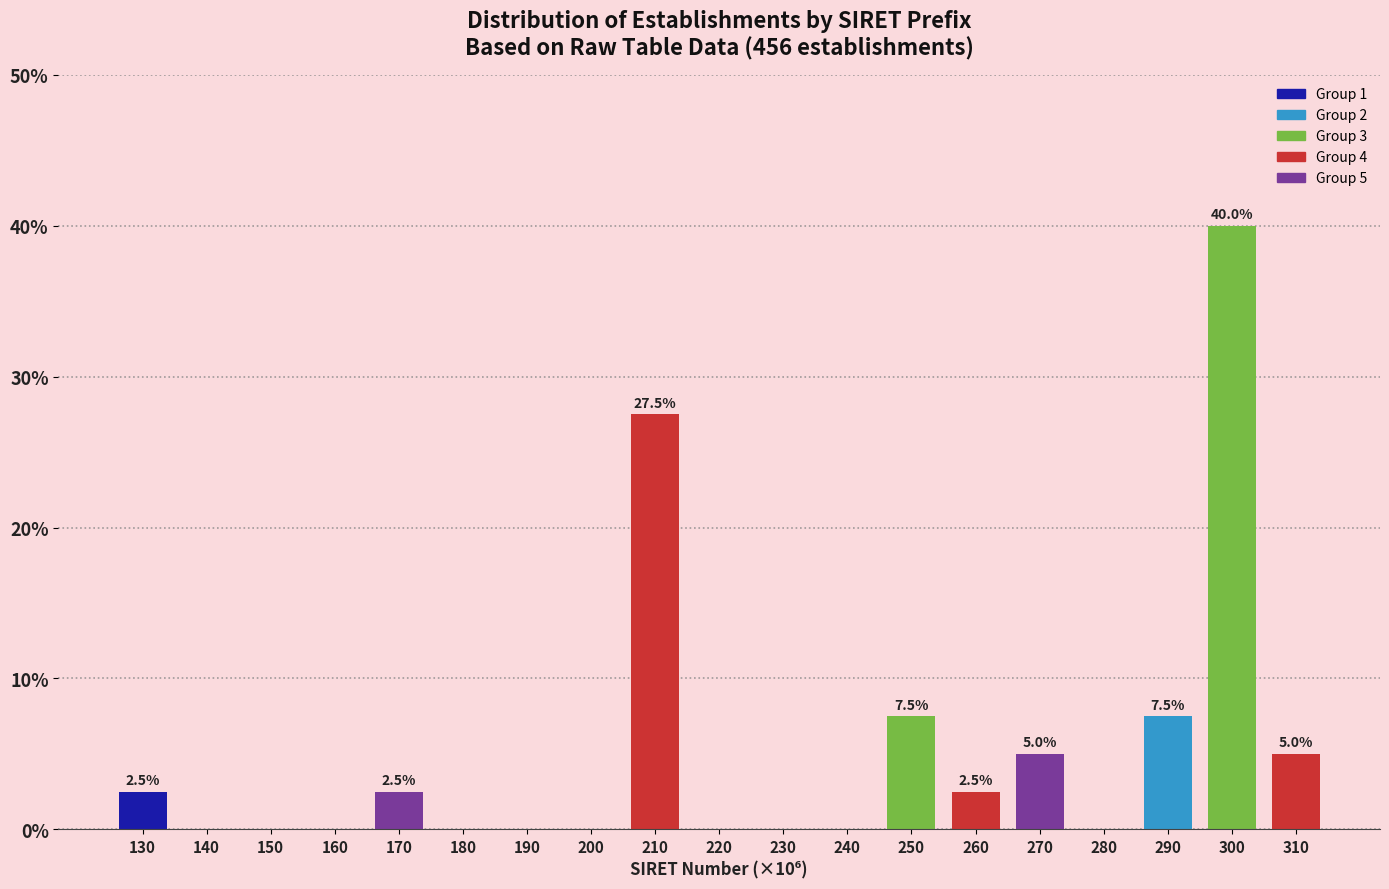

Reading left to right, transcribe all the data shown in this chart.

130=2.5	140=0.0	150=0.0	160=0.0	170=2.5	180=0.0	190=0.0	200=0.0	210=27.5	220=0.0	230=0.0	240=0.0	250=7.5	260=2.5	270=5.0	280=0.0	290=7.5	300=40.0	310=5.0